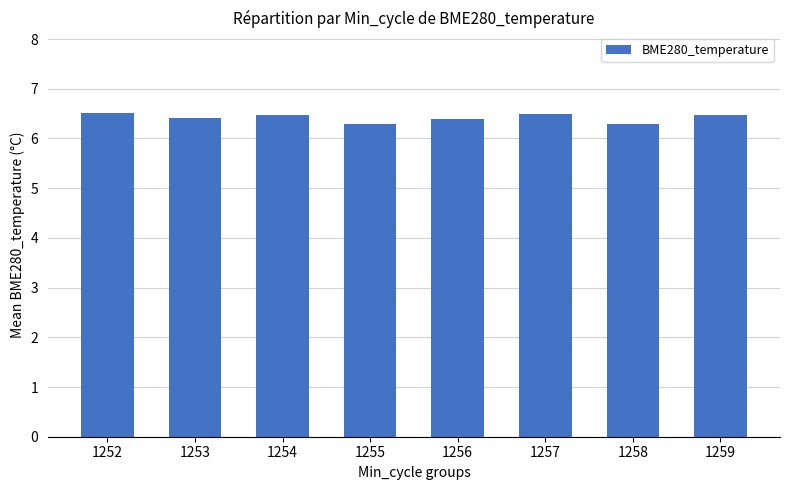

Reading left to right, what are all the values shown in this chart?

6.5	6.4	6.5	6.3	6.4	6.5	6.3	6.5